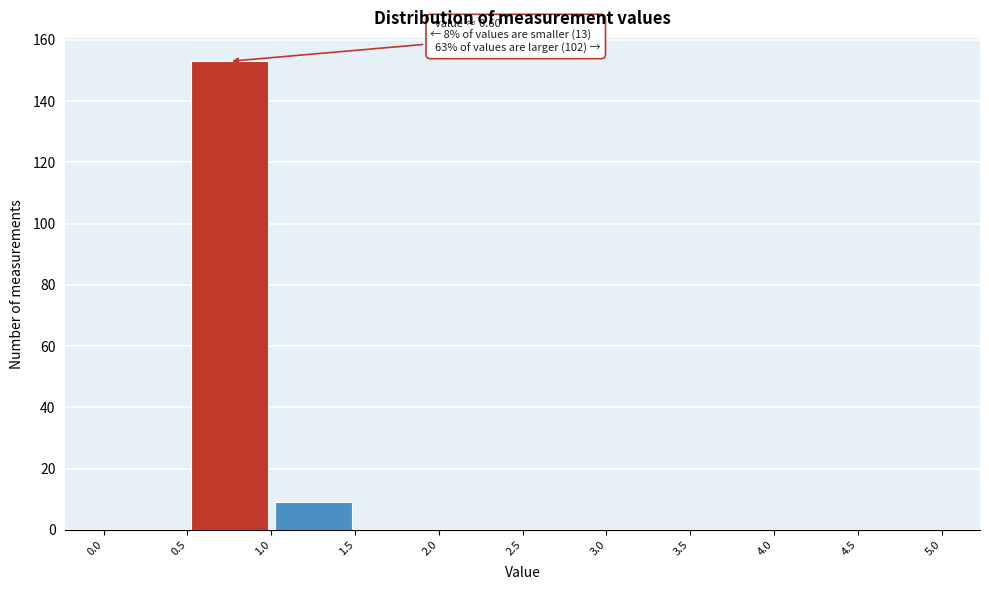

Which range on the x-axis has the tallest bar?

0.5 to 1.0